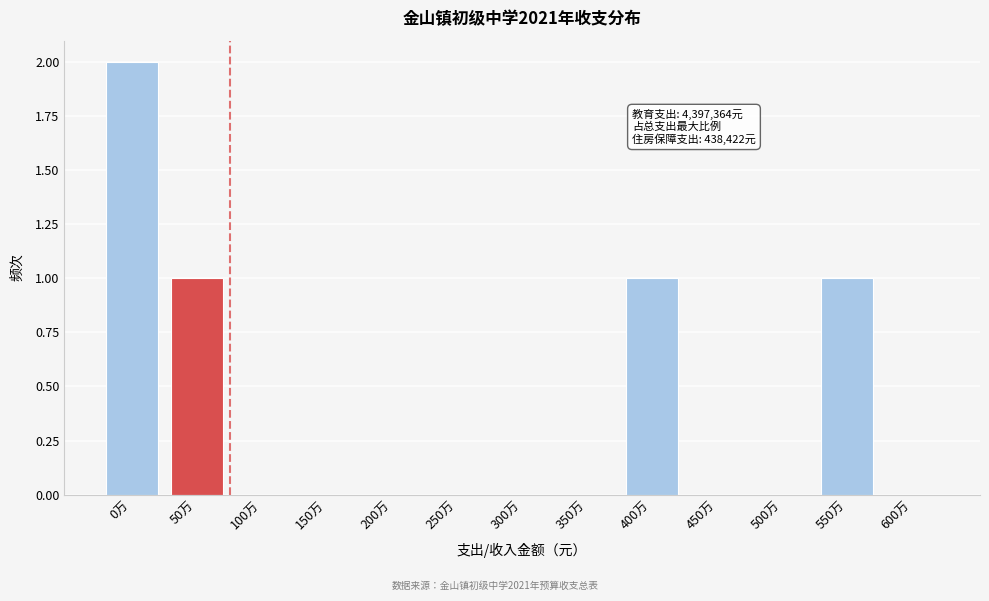

Reading left to right, extract all data points from this chart.

0万=2	50万=1	100万=0	150万=0	200万=0	250万=0	300万=0	350万=0	400万=1	450万=0	500万=0	550万=1	600万=0